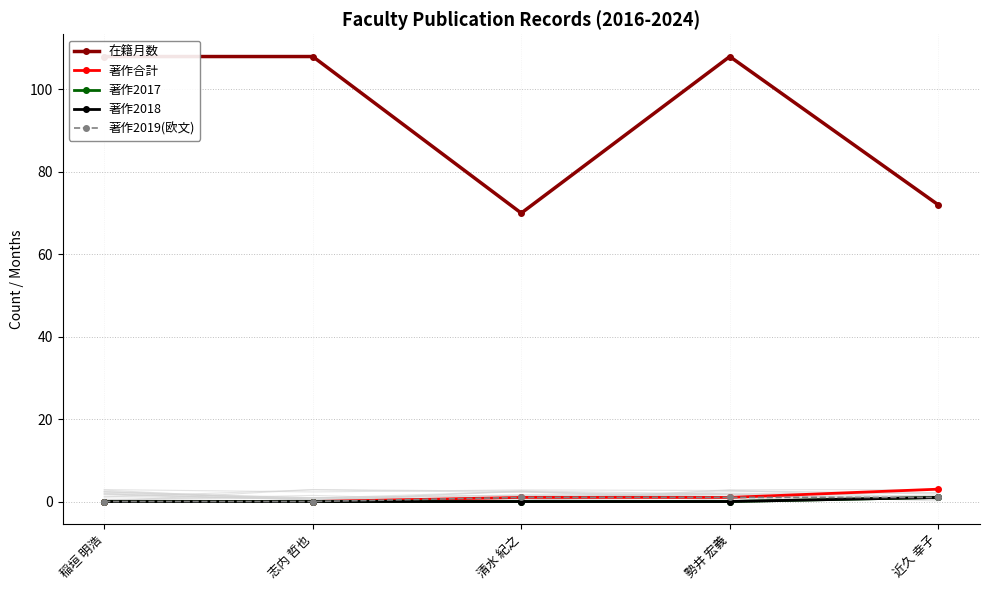

At which label does 在籍月数 reach its minimum?

清水 紀之